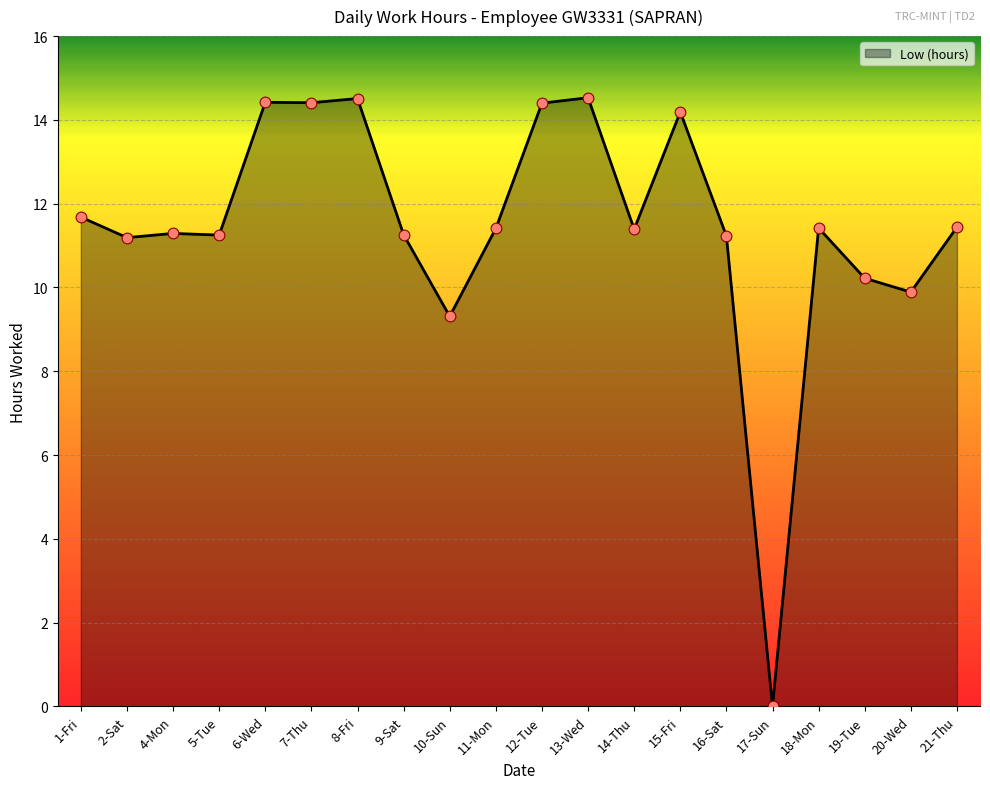

Approximately how many times larger is the value at 15-Fri compared to 13-Wed?

1.0